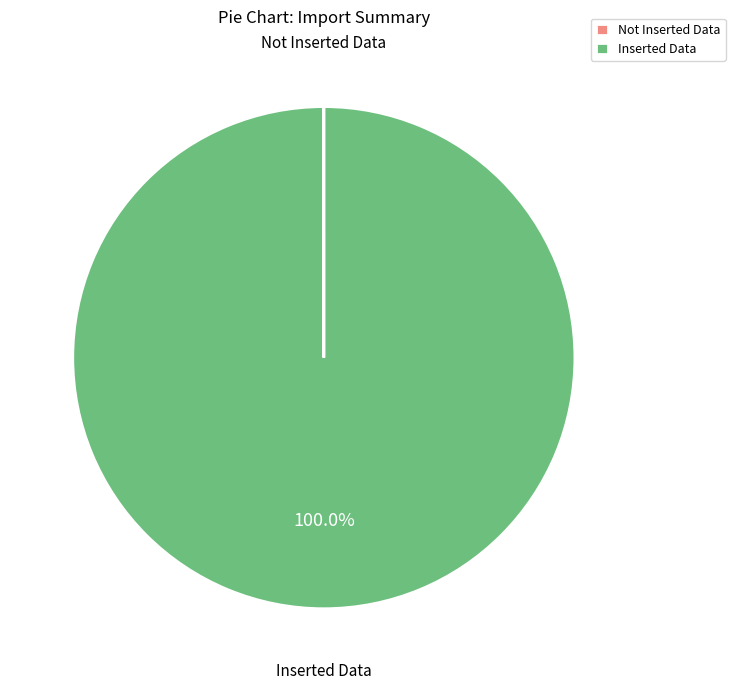

True or false: Inserted Data accounts for 100% of the total.

True